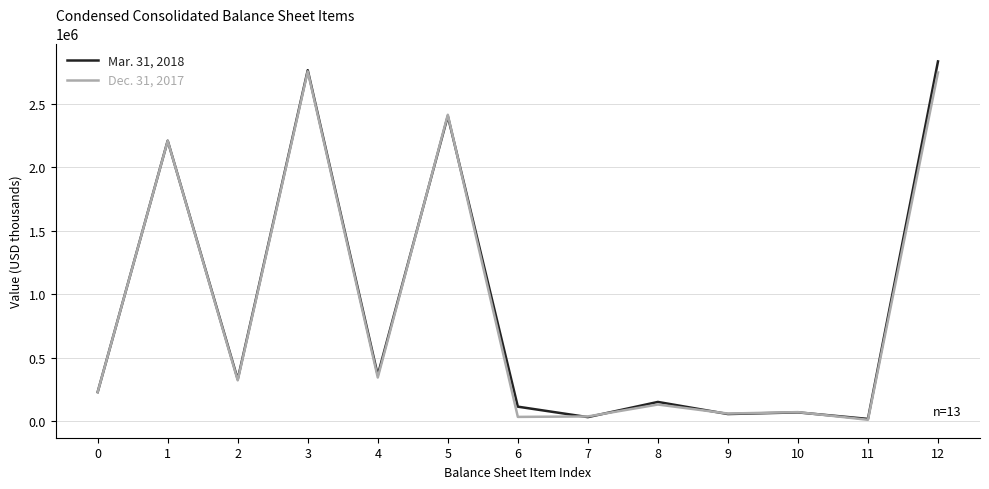

At which label is Dec. 31, 2017 closest to 1382684?

1